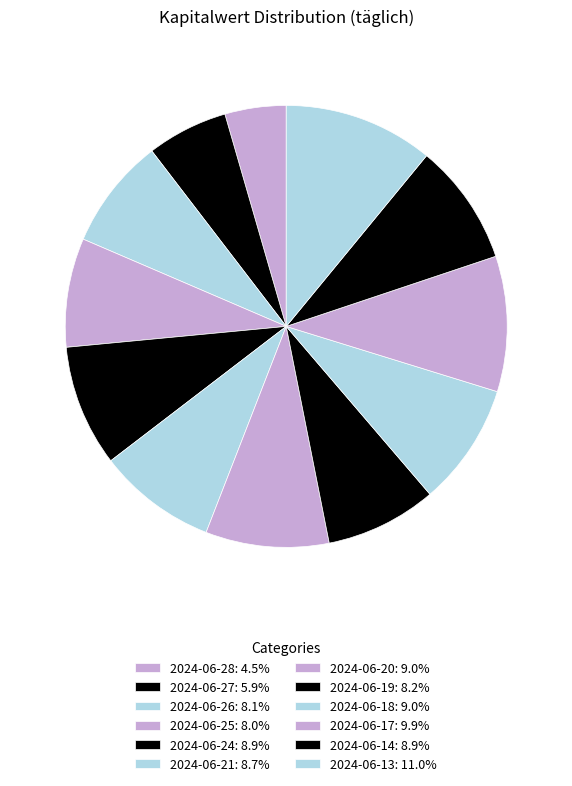

To the nearest percent, what is the average slice percentage?

8%